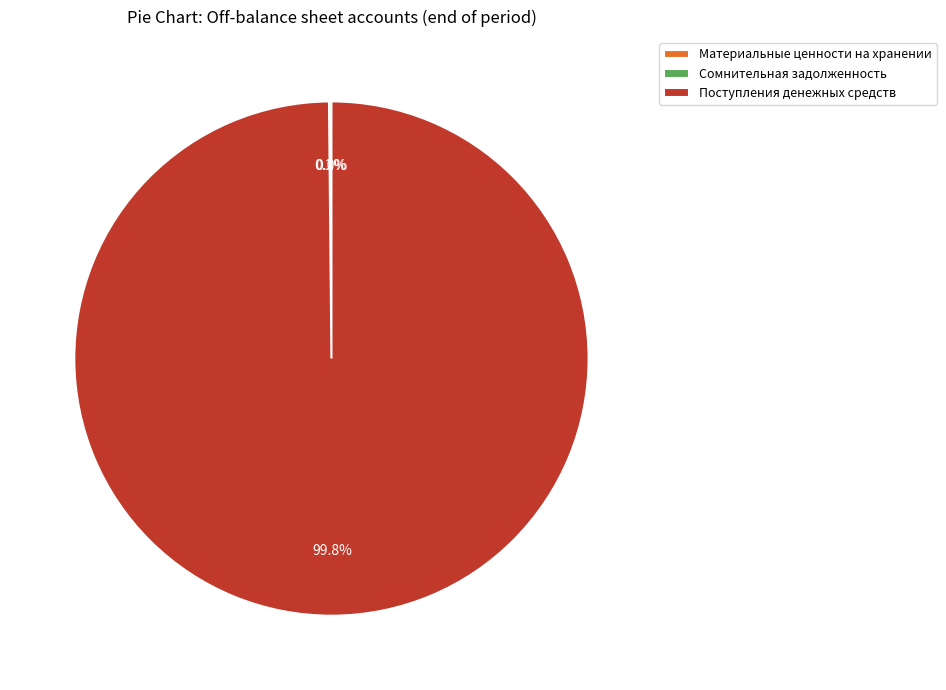

Does Поступления денежных средств account for over 50% of the chart?

Yes